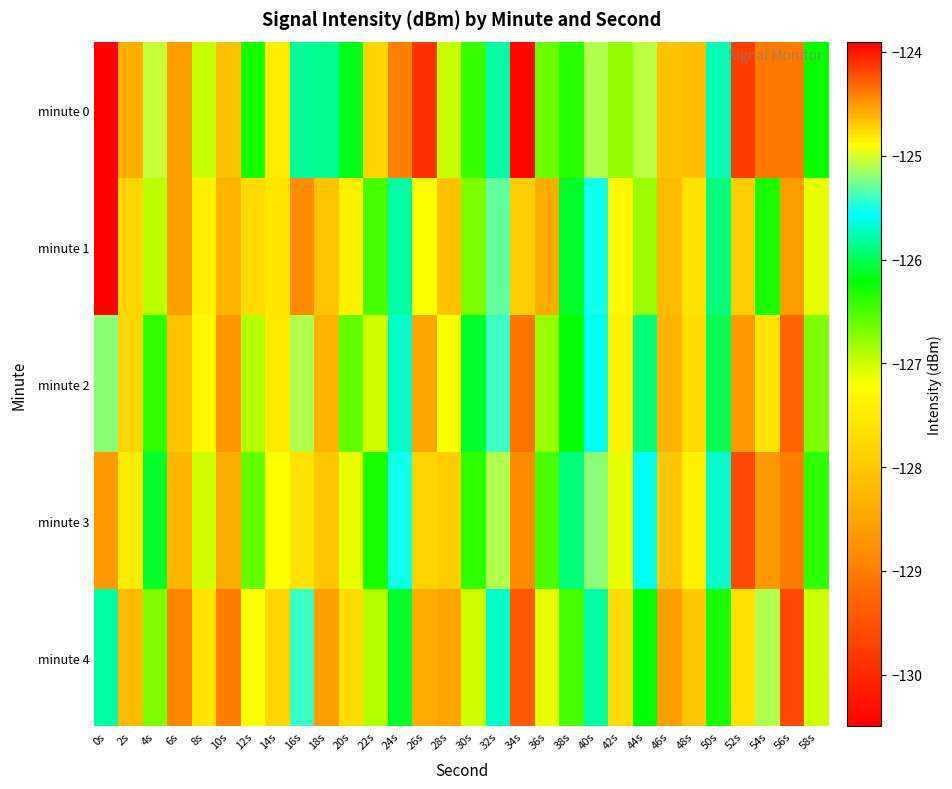

Which series has the widest spread of values?

minute 0